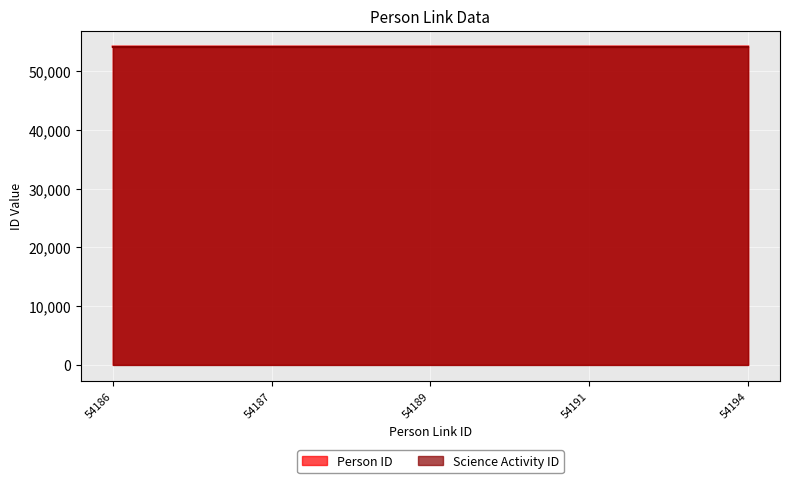

The Person ID series shows 72908 at 54187. True or false?

False